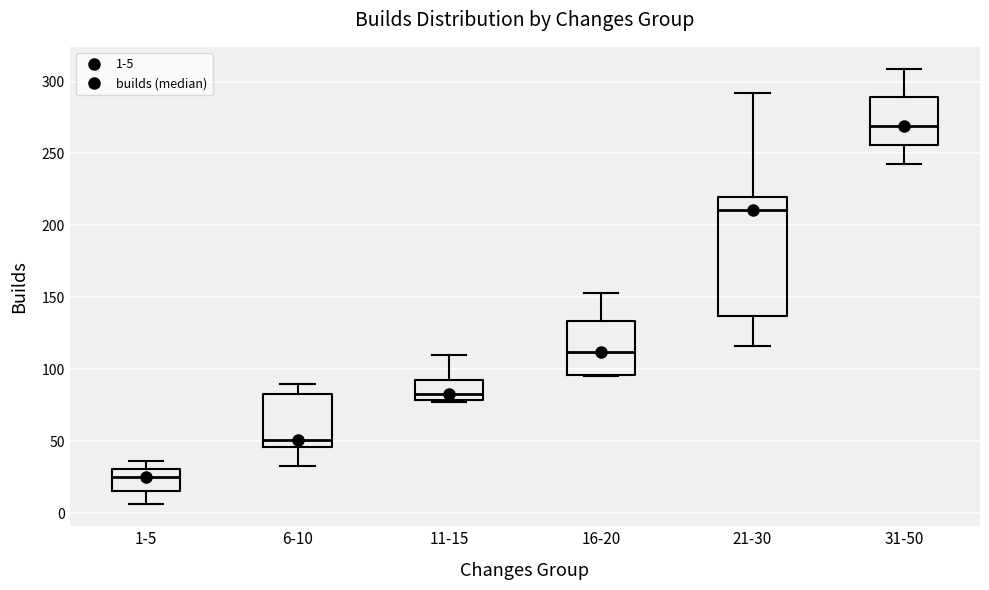

Reading left to right, transcribe this box plot: for each box, give where its median line is, the range the box spans, and where its two whiskers end, as read against the y-axis. The values are not printed on the chart, so give them approximately, as read against the axis.

1-5: median 25, box 15 to 30, whiskers 5 to 35
6-10: median 50, box 45 to 85, whiskers 35 to 90
11-15: median 85, box 80 to 95, whiskers 75 to 110
16-20: median 110, box 95 to 135, whiskers 95 to 155
21-30: median 210, box 135 to 220, whiskers 115 to 290
31-50: median 270, box 255 to 290, whiskers 245 to 310